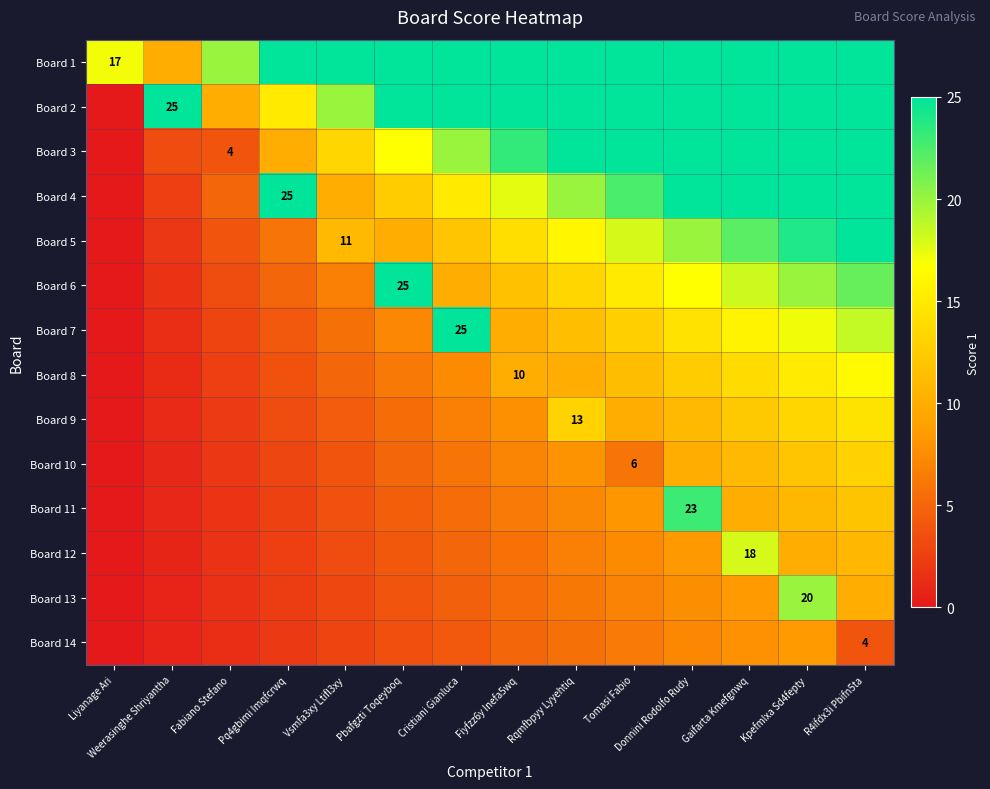

Rank the series at Pq4gbimi Imqfcrwq from lowest to highest value.

Board 14, Board 13, Board 12, Board 11, Board 10, Board 9, Board 8, Board 7, Board 6, Board 5, Board 3, Board 2, Board 1, Board 4